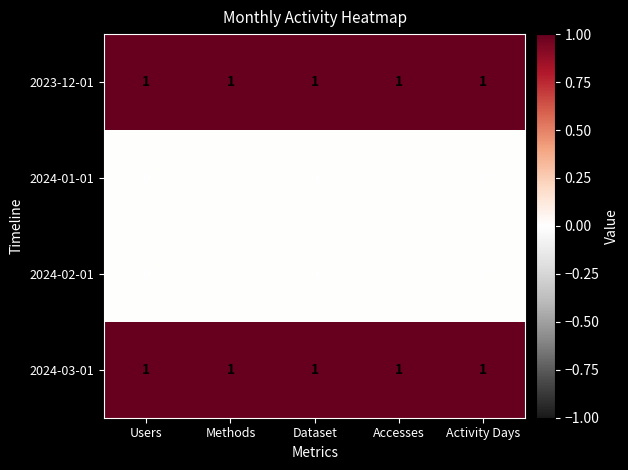

True or false: 2024-03-01 has a value of 1 at Dataset.

True